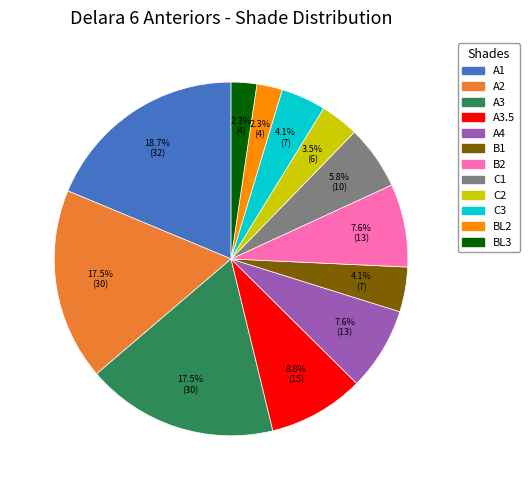

What is the largest slice in the pie chart?

A1